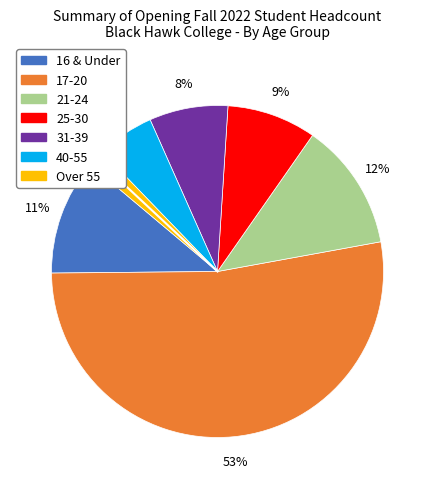

Is it true that 31-39 is 1% of the pie?

False